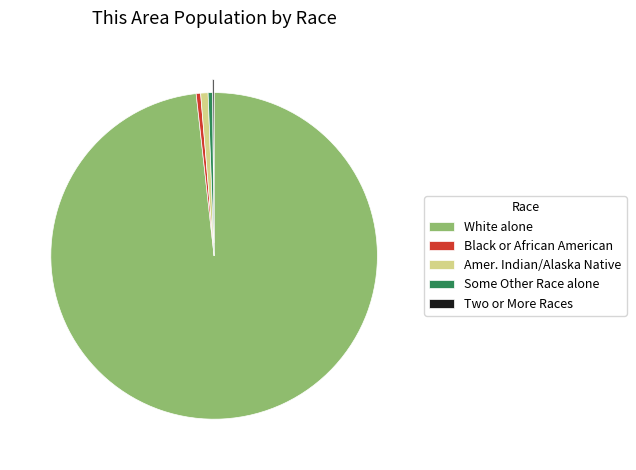

Is it true that Some Other Race alone is 0% of the pie?

True